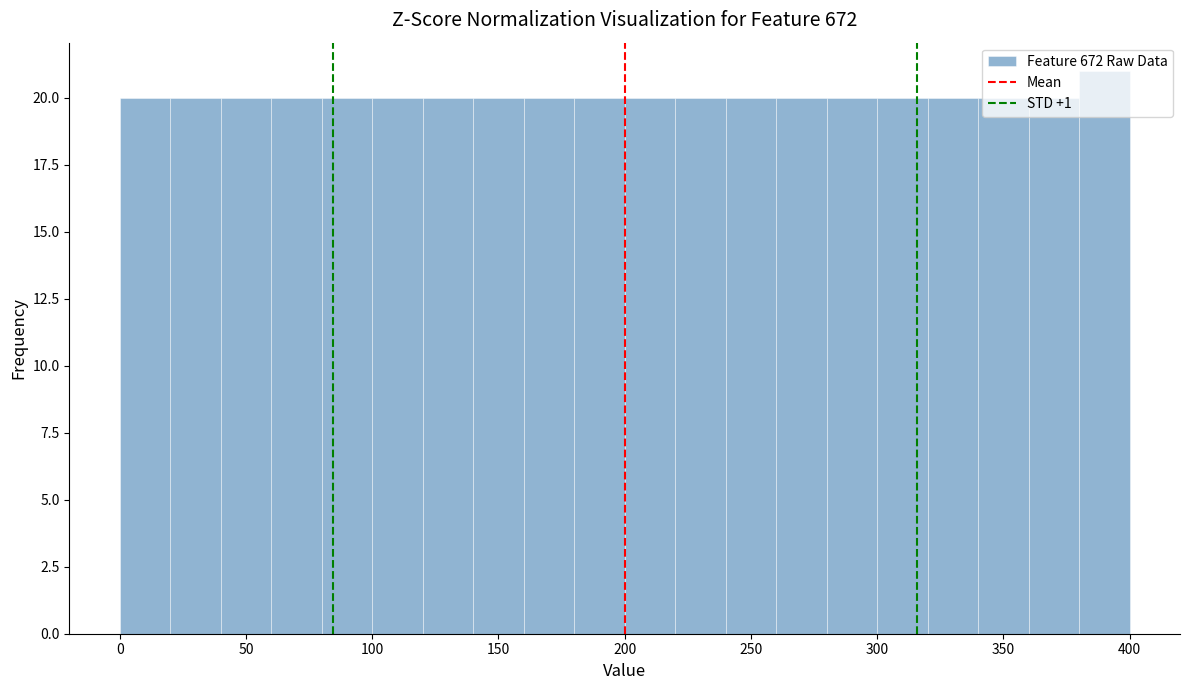

How tall is the bar that spans 60 to 80 on the x-axis? The values are not printed on the chart, so give them approximately, as read against the axis.

20